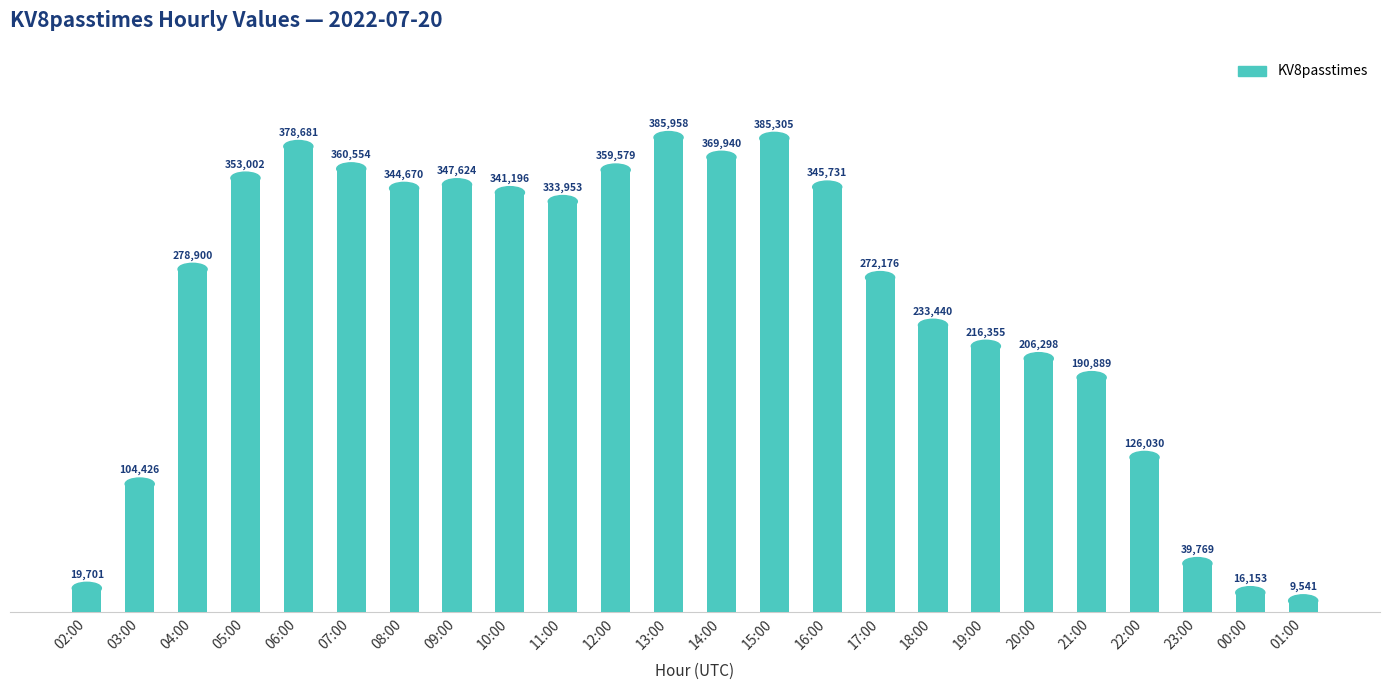

What is the minimum value shown in the chart?

9541